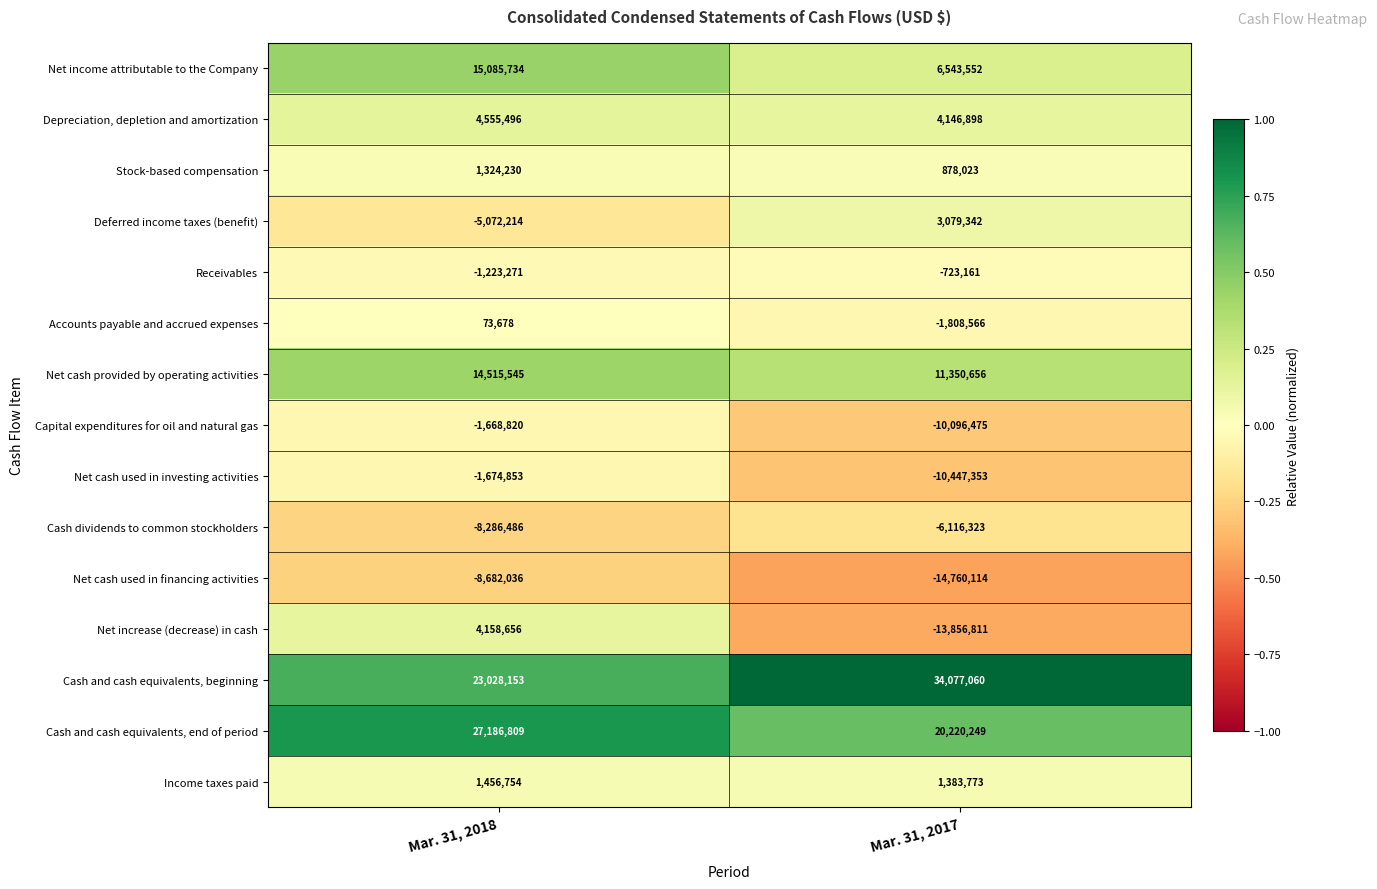

The value of Deferred income taxes (benefit) at Mar. 31, 2017 is 3079342. True or false?

True